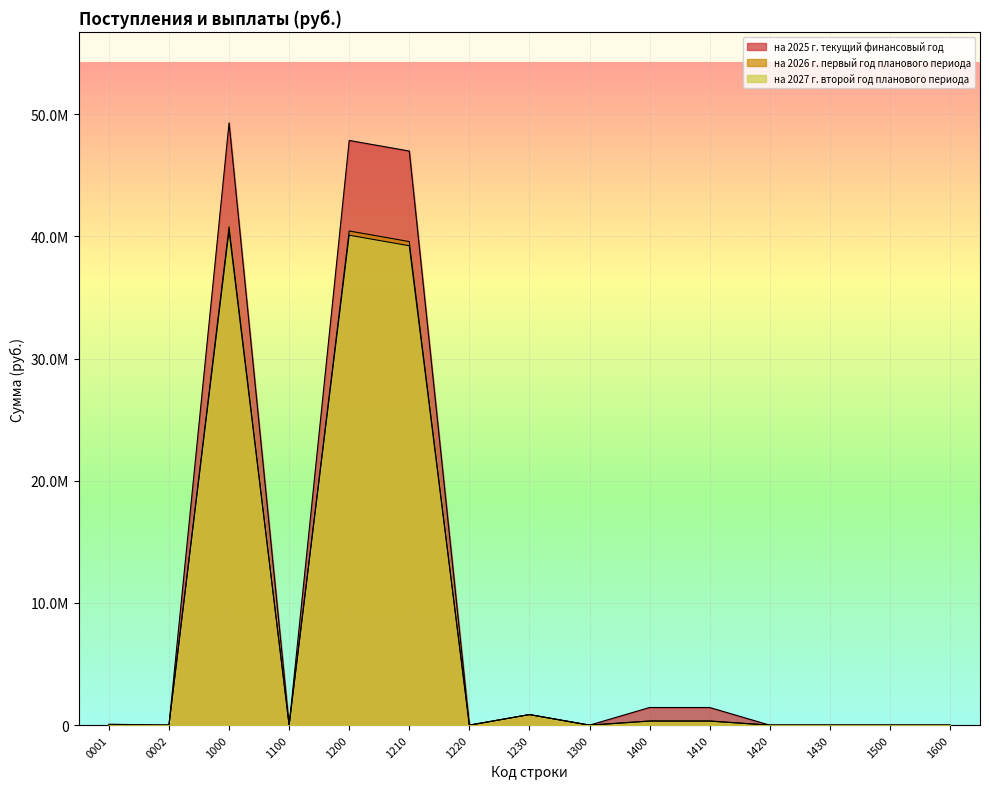

Which series has the largest range (max minus min)?

на 2025 г. текущий финансовый год